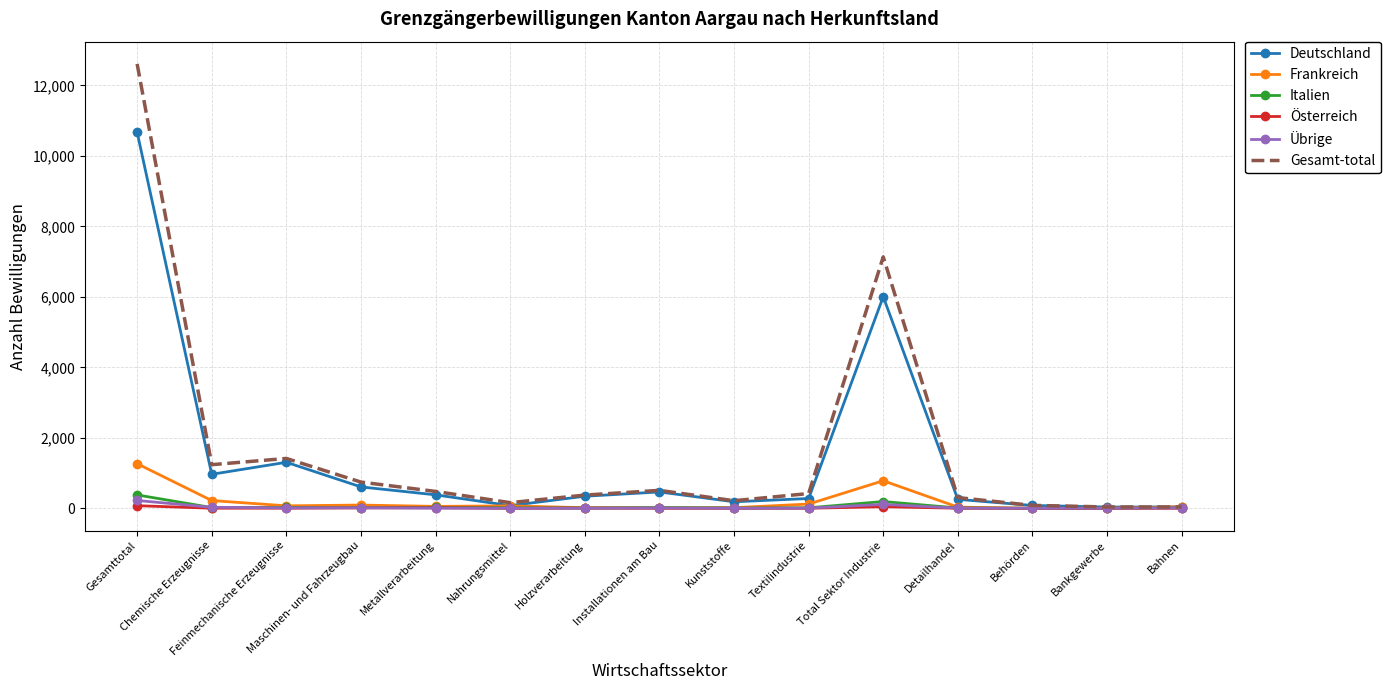

True or false: Übrige and Deutschland intersect in this chart.

False